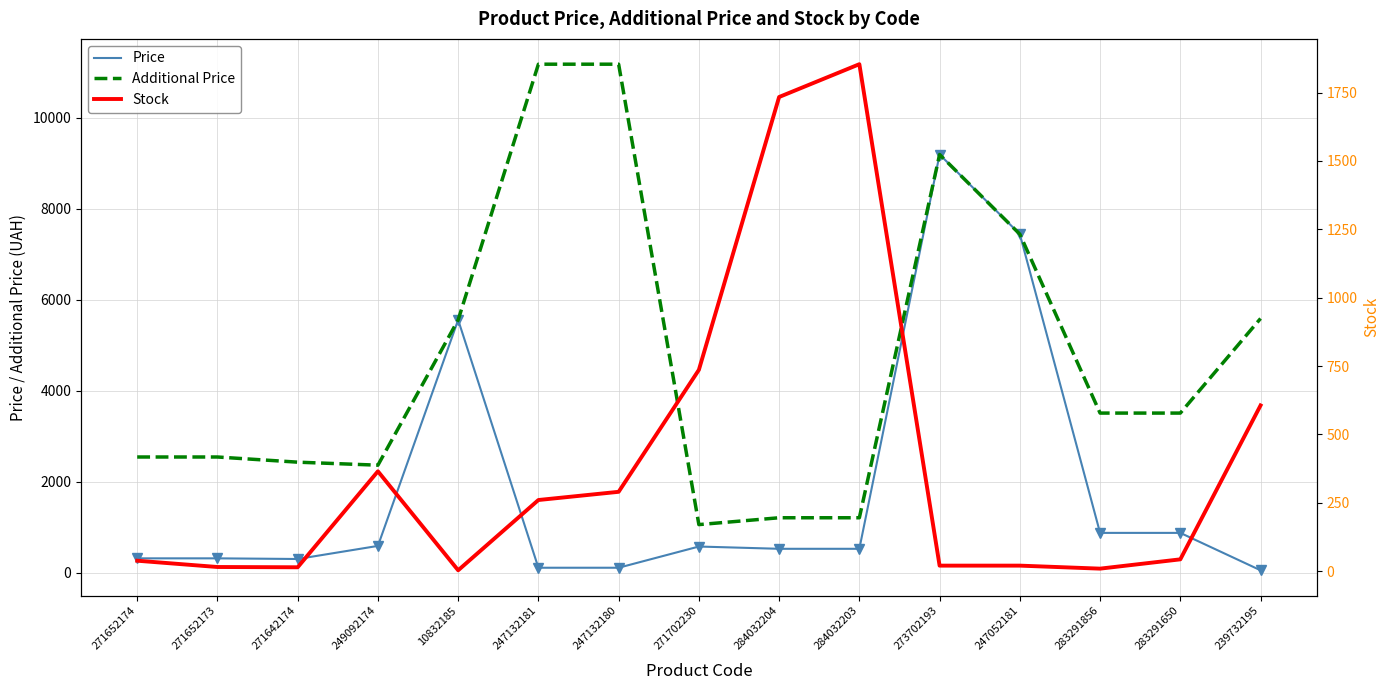

Between 239732195 and 271652173, which is larger?

271652173